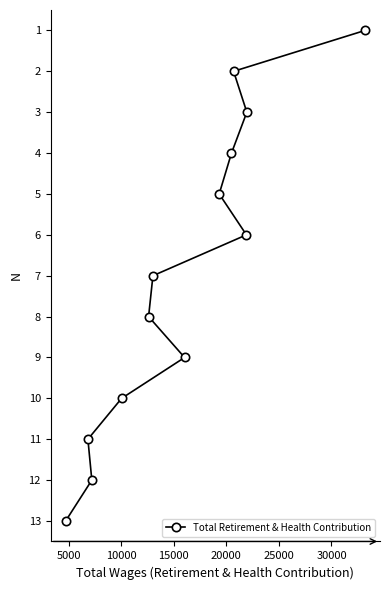

What is the maximum value shown in the chart?

13